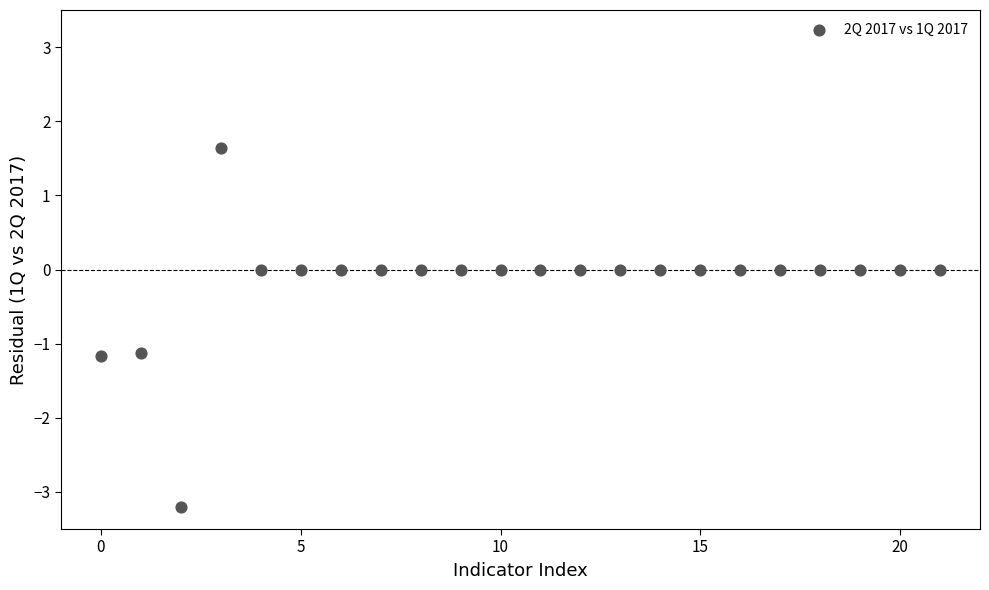

What is the range of Y values (max minus min)?

4.8